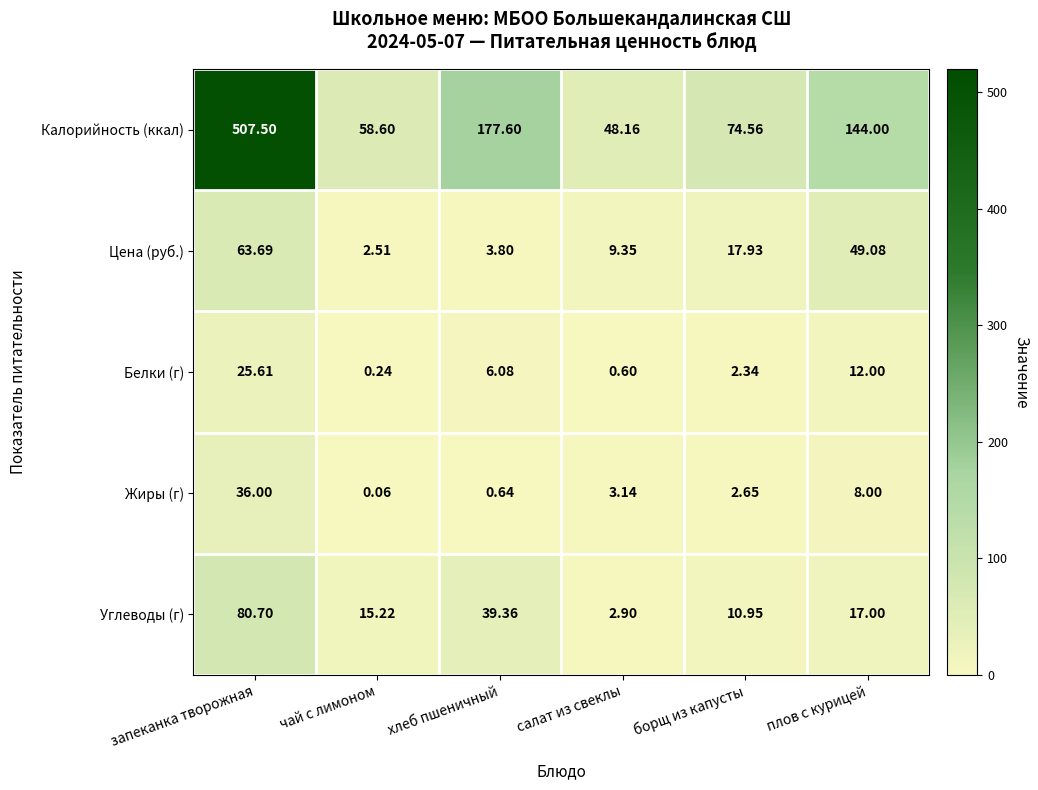

Where does the Калорийность (ккал) series first go above 144?

запеканка творожная